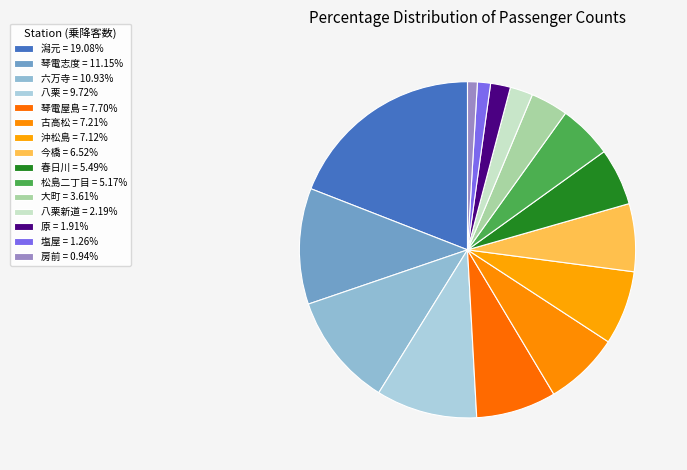

Count the number of slices in the pie.

15